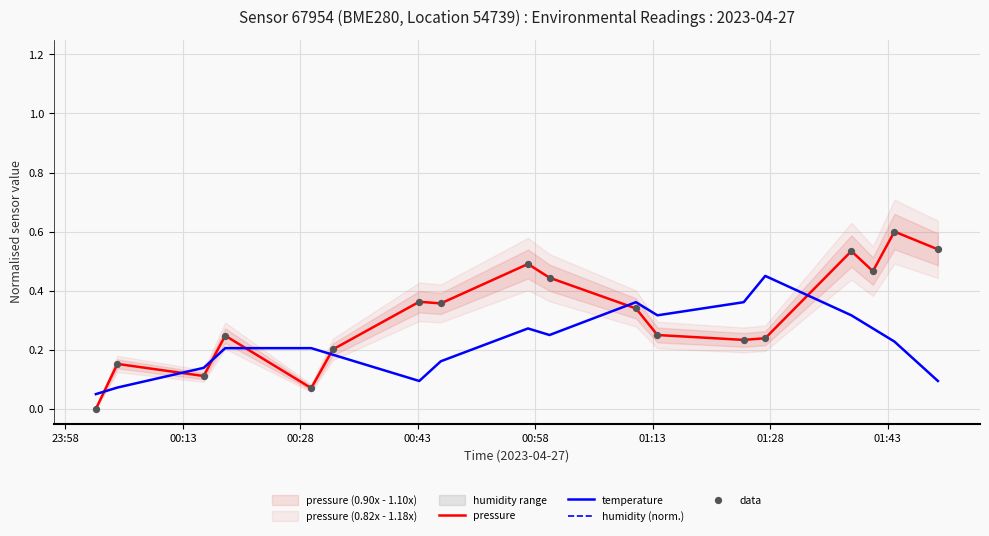

What are all the series names shown in the legend?

pressure, temperature, humidity (norm.), data